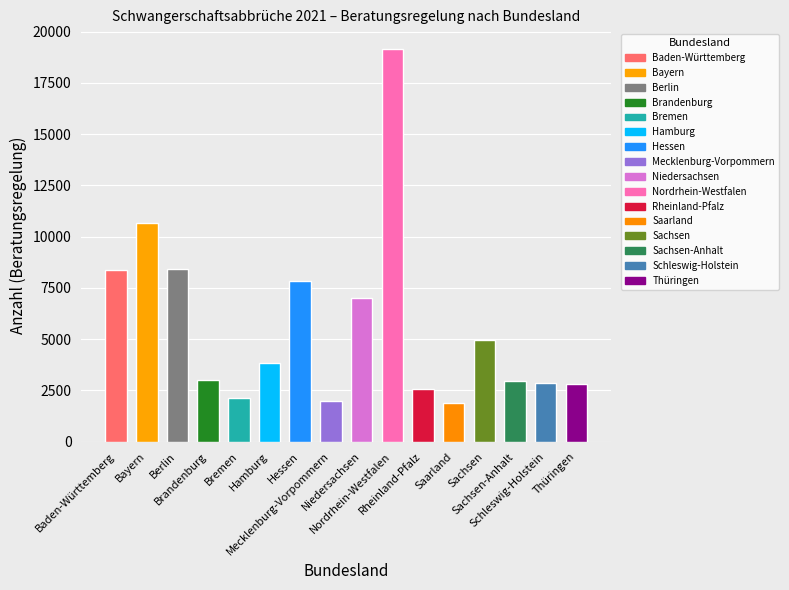

The value at Sachsen is 6730. True or false?

False